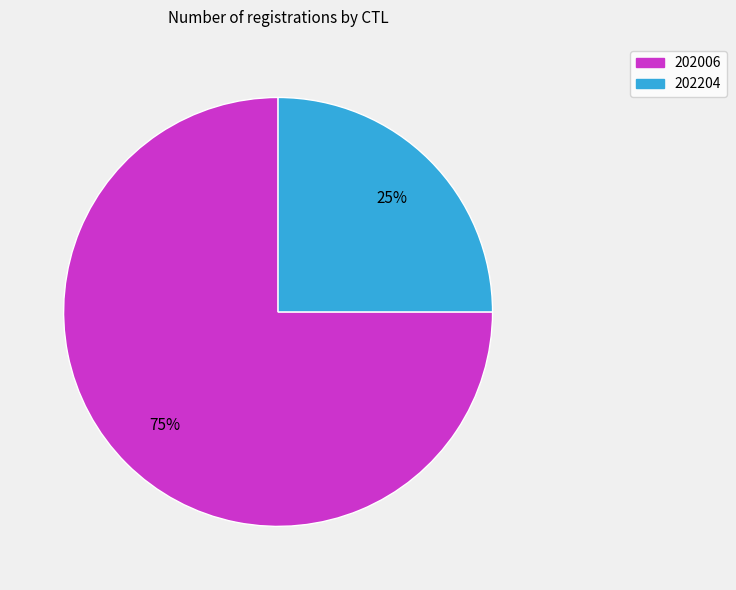

Approximately how many times larger is the value at 202204 compared to 202006?

0.3